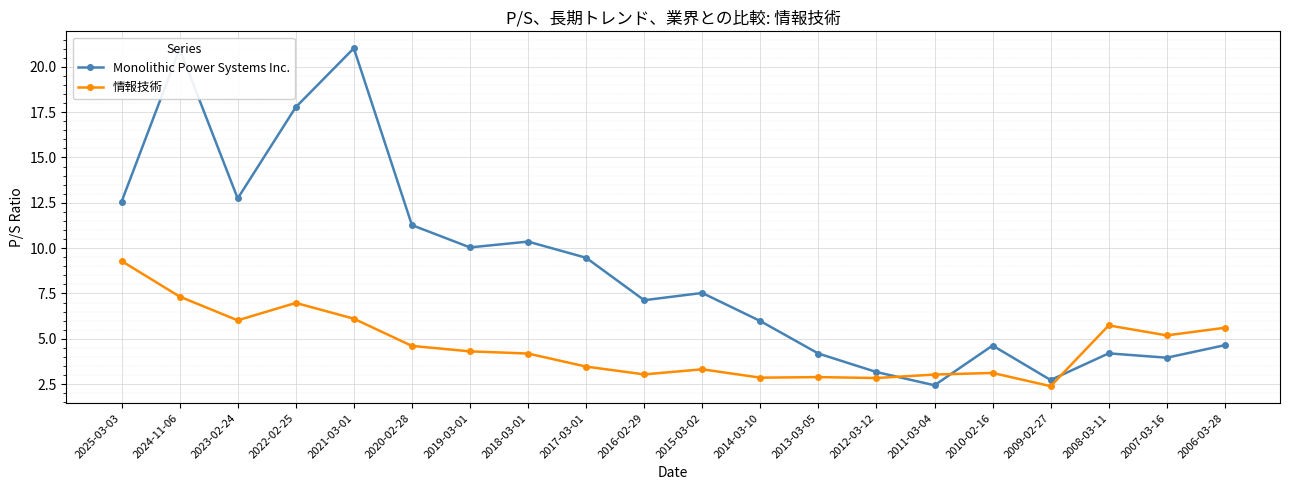

At which category does 情報技術 reach its first local valley?

2023-02-24